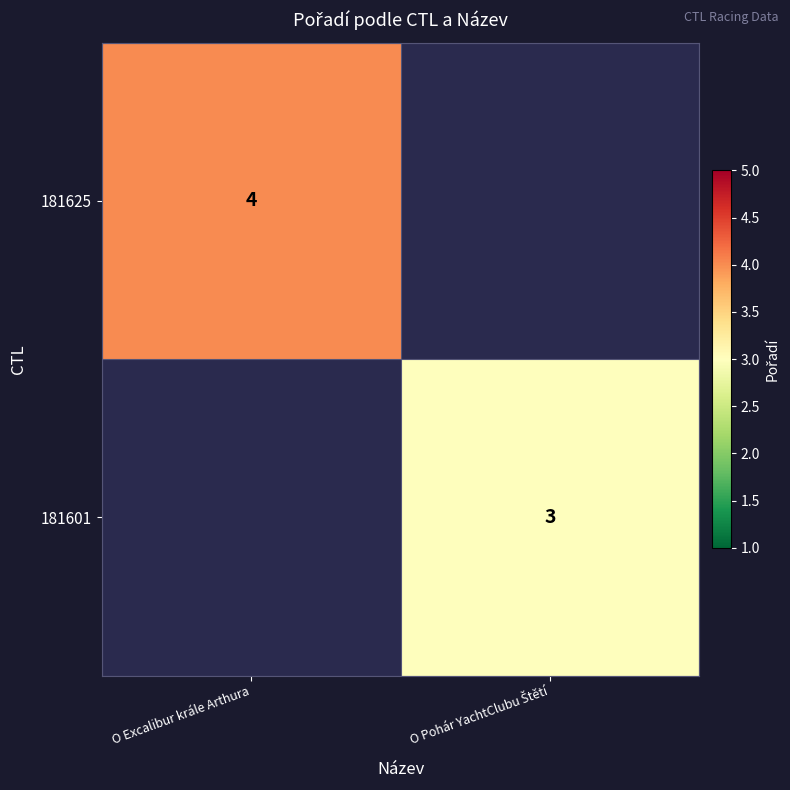

Between O Pohár YachtClubu Štětí and O Excalibur krále Arthura, which is larger?

O Excalibur krále Arthura